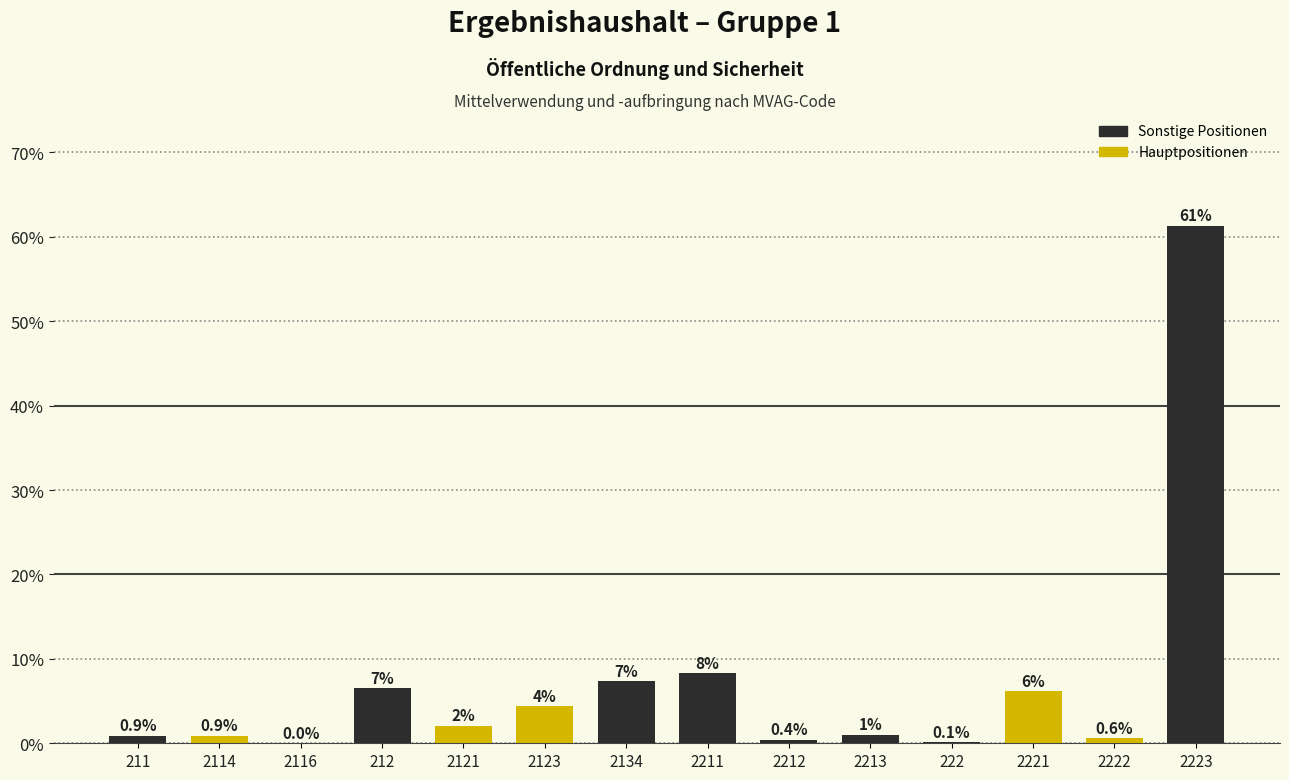

Which has a higher value, 2134 or 2123?

2134